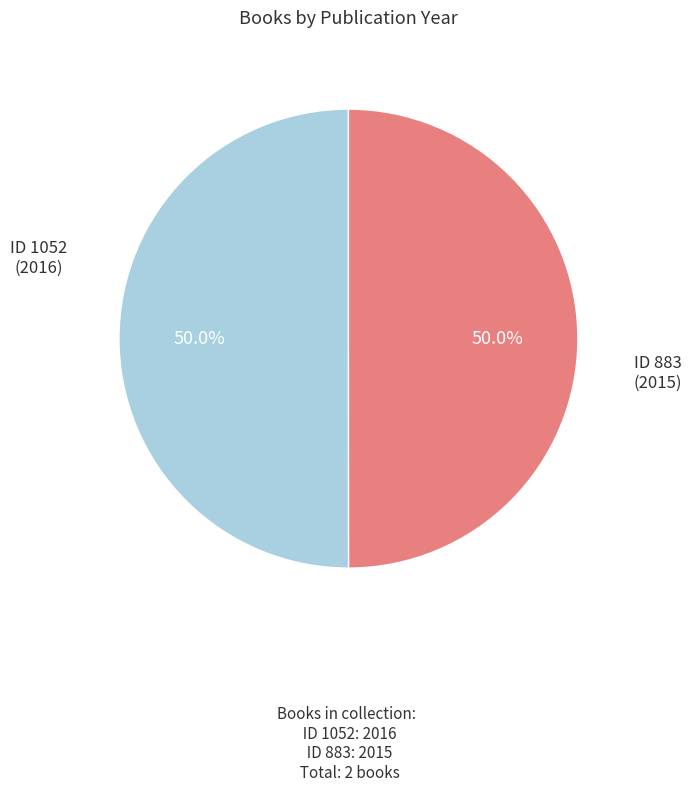

Which slice is the smallest?

883